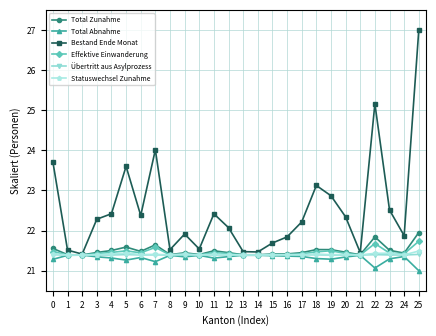

What is the average value of the Statuswechsel Zunahme series?

21.4